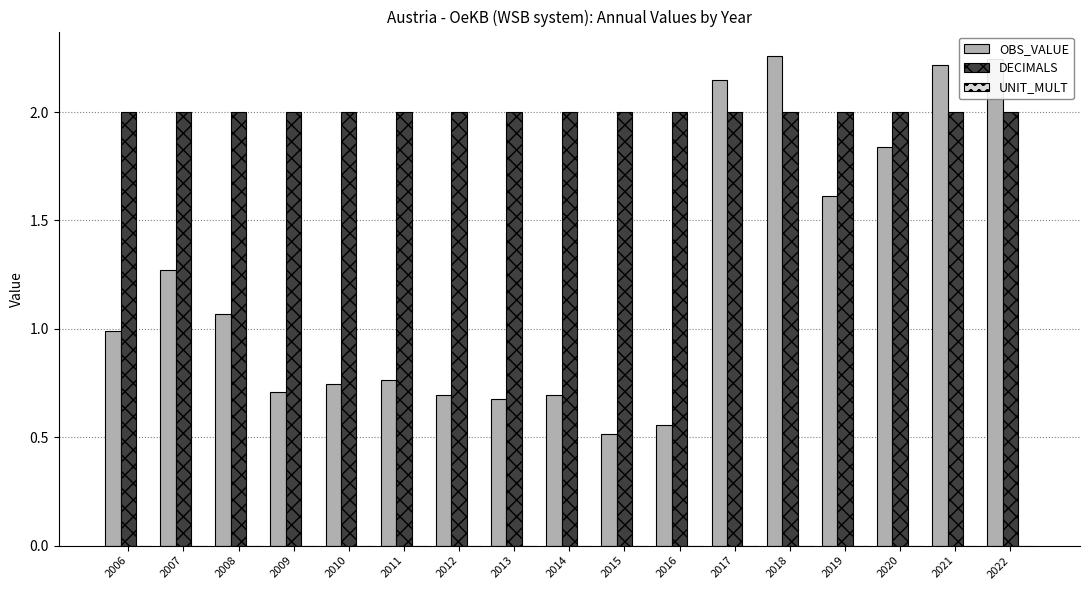

The value of OBS_VALUE at 2017 is 3.2. True or false?

False